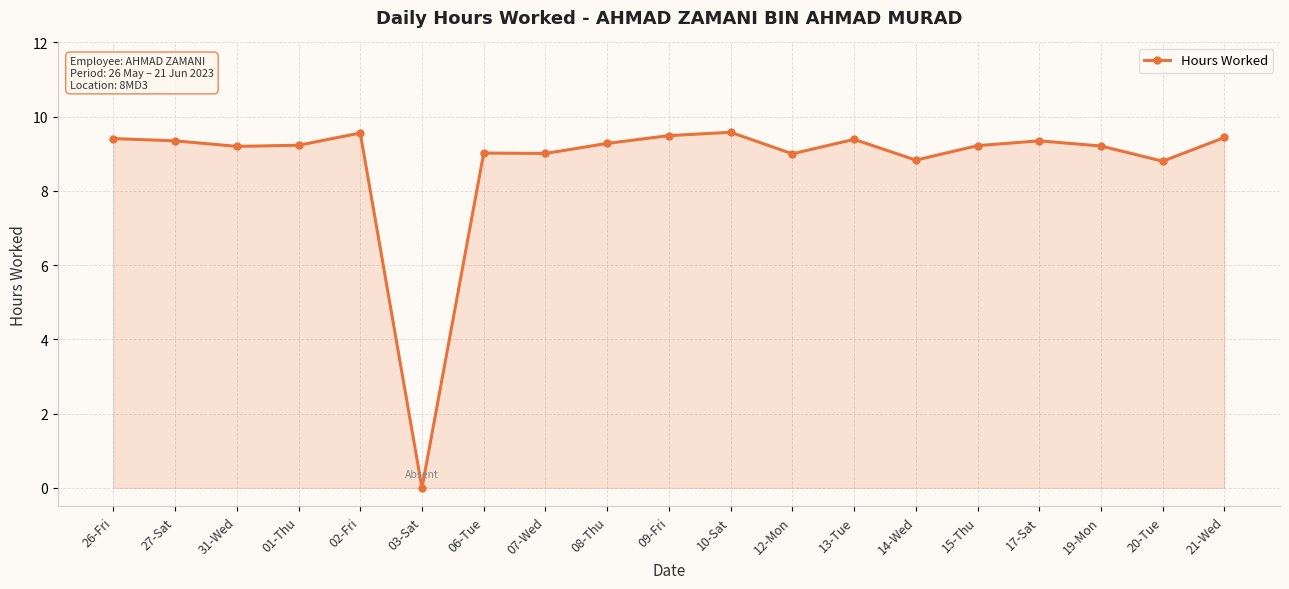

How many data points does each series have?

19